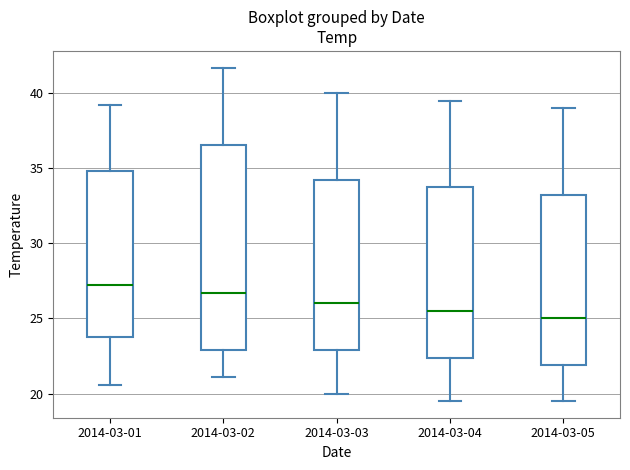

Which box is the tallest, from its lower edge to its upper edge?

2014-03-02